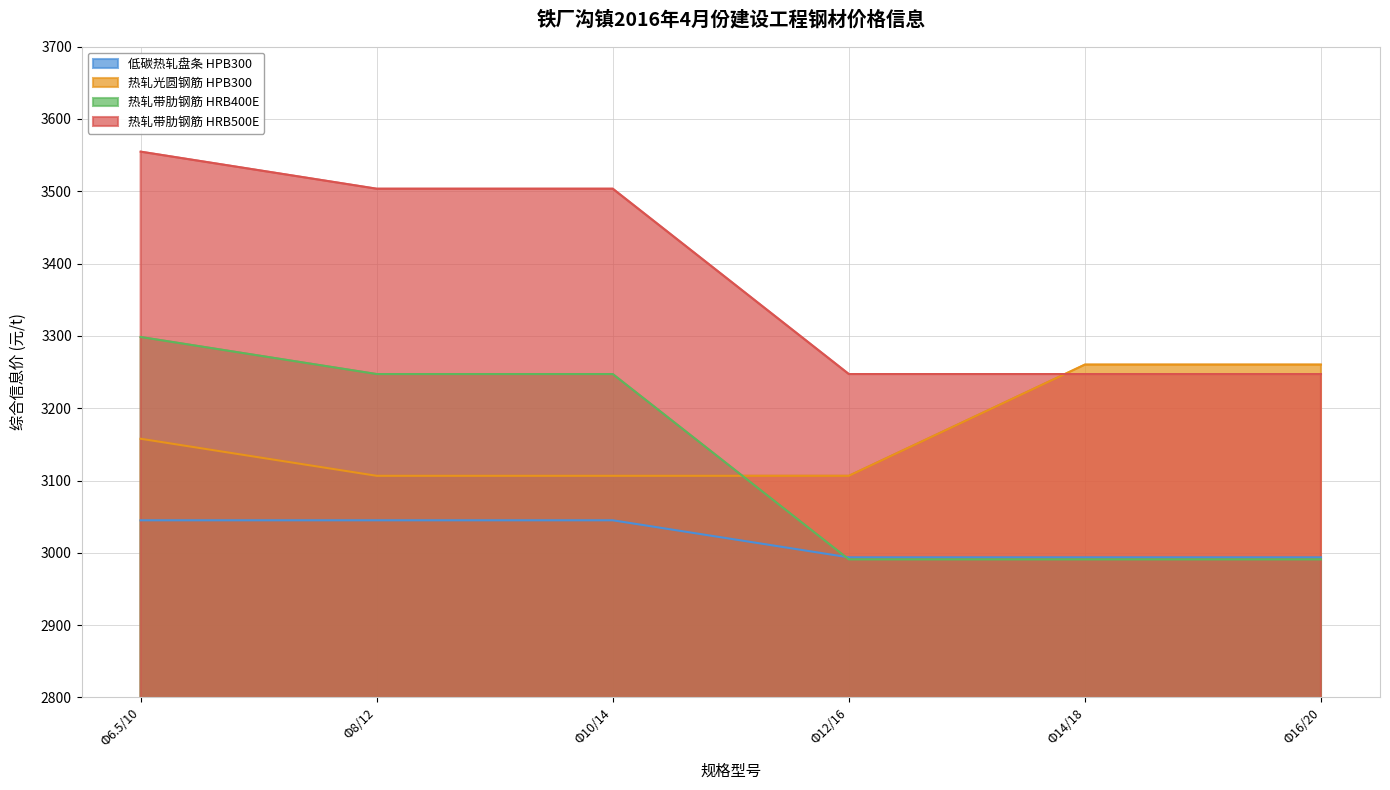

Rank the series at Φ12/16 from highest to lowest value.

热轧带肋钢筋 HRB500E, 热轧光圆钢筋 HPB300, 低碳热轧盘条 HPB300, 热轧带肋钢筋 HRB400E